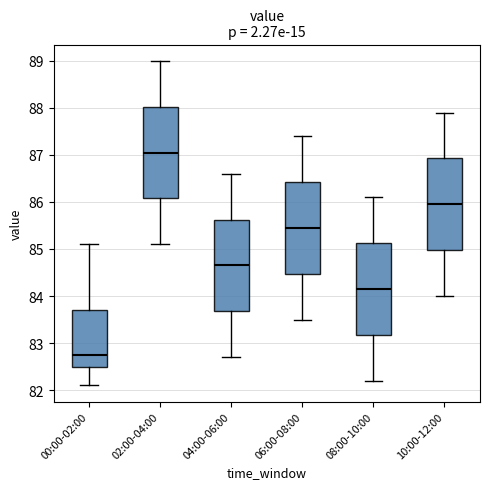

Where does the median line of the box for 08:00-10:00 sit on the y-axis? The values are not printed on the chart, so give them approximately, as read against the axis.

84.2